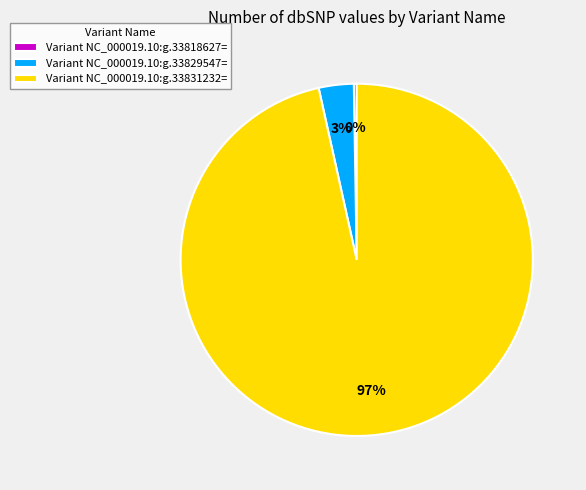

Is Variant NC_000019.10:g.33831232= the majority of the pie?

Yes